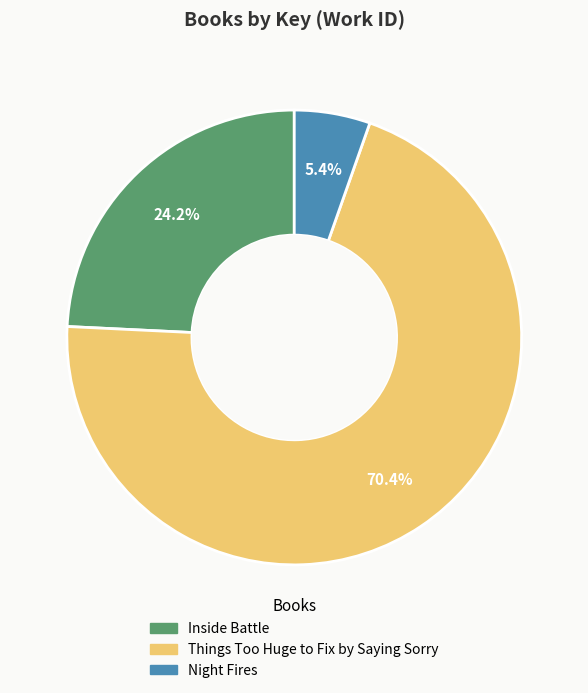

To the nearest percent, what percentage of the pie is Inside Battle?

24%